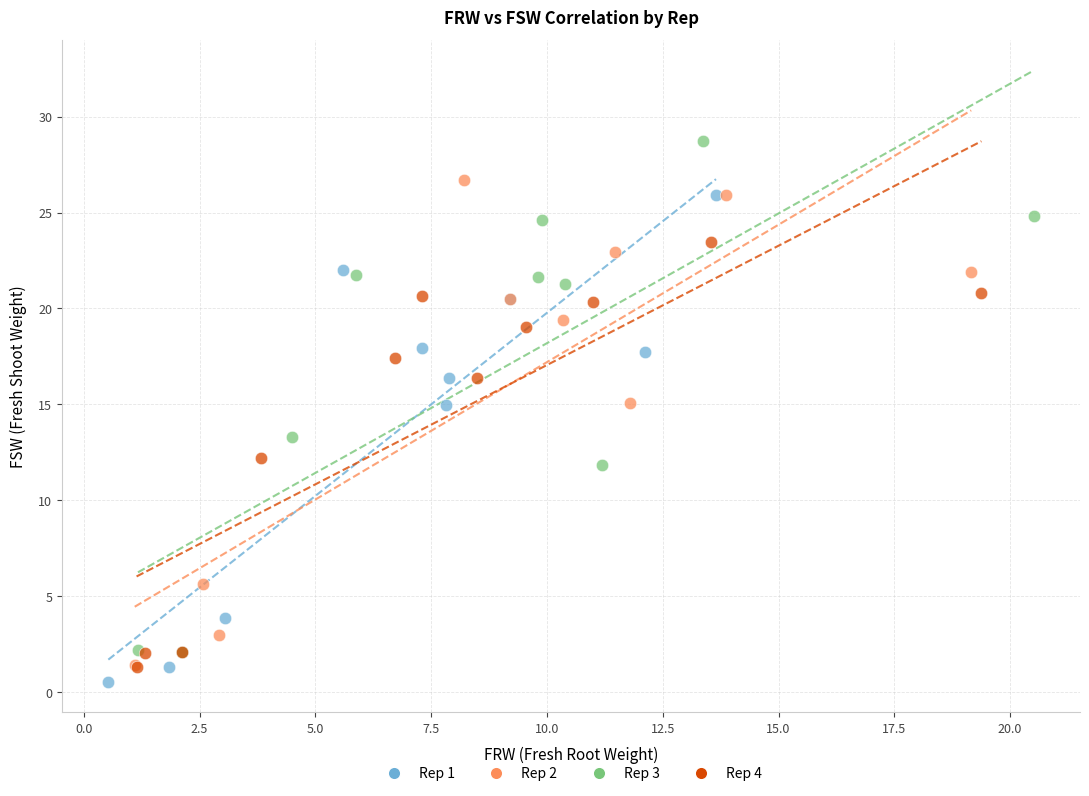

Which series contains the highest Y value?

Rep 3